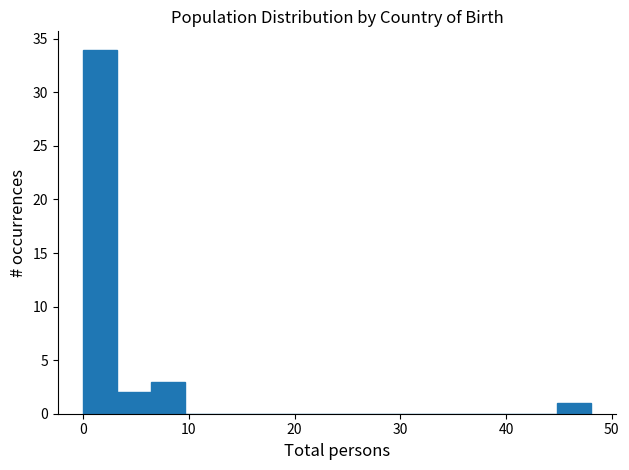

Around what value on the x-axis is the tallest bar? Give the approximate position of its centre, as read against the axis.

2